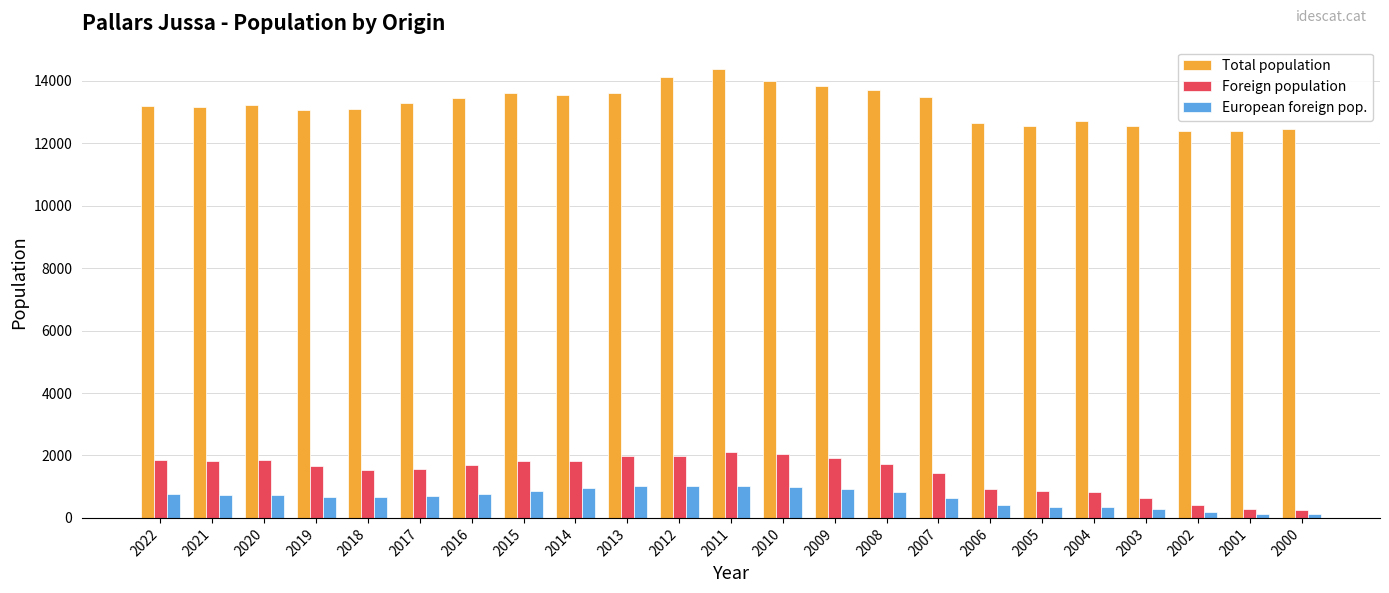

What is the difference between the maximum and minimum values in the European foreign pop. series?

920